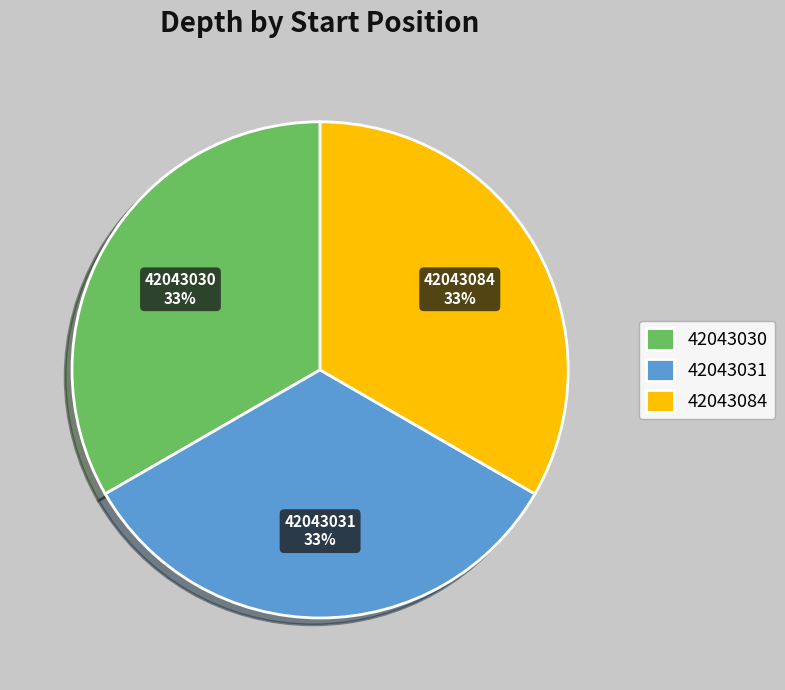

Is it true that 42043084 is 33% of the pie?

True